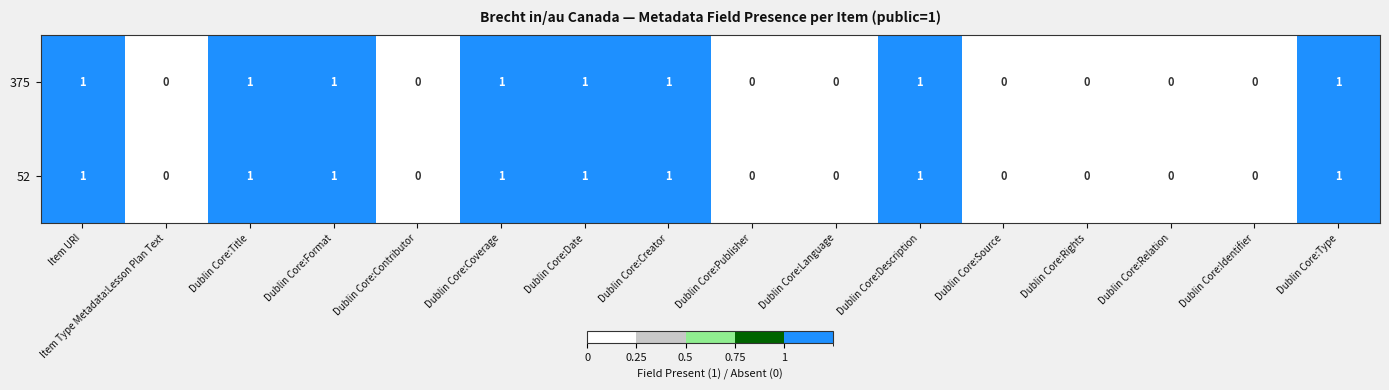

What is the sum of all 52 values?

8